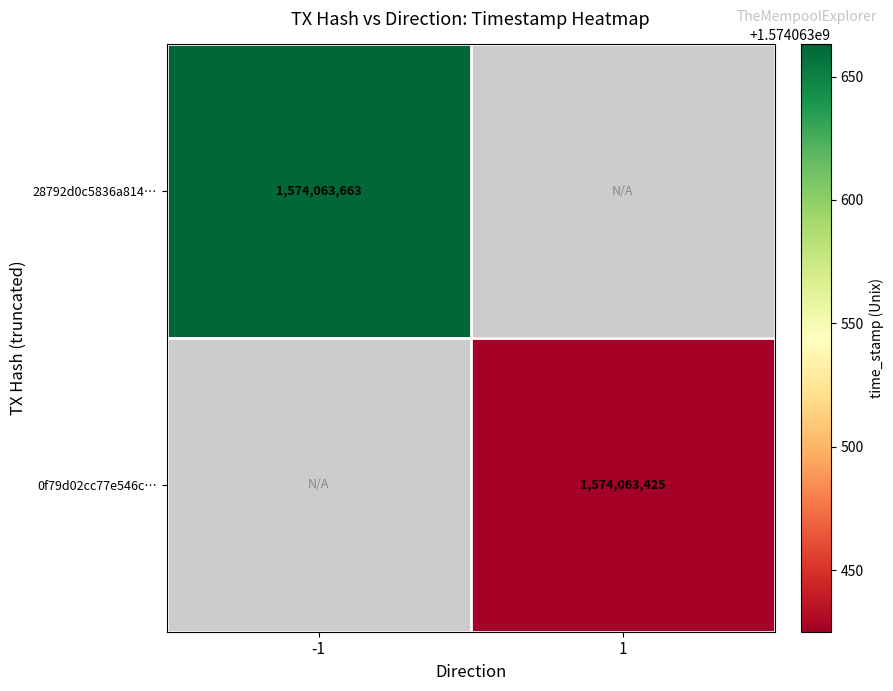

The 0f79d02cc77e546c6bba865b8c6c20a04b39a98 series shows 1 at 0. True or false?

True